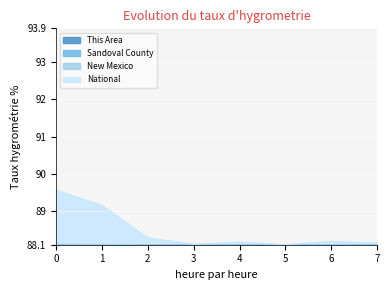

What are all the series names shown in the legend?

This Area, Sandoval County, New Mexico, National